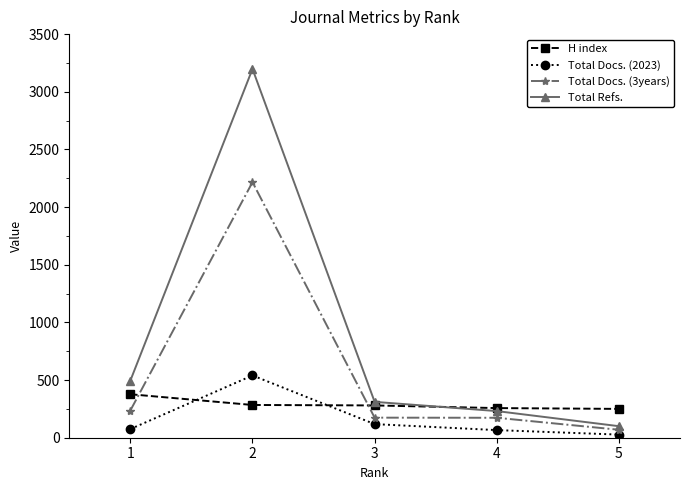

True or false: Total Docs. (2023) has a value of 75 at 1.

True